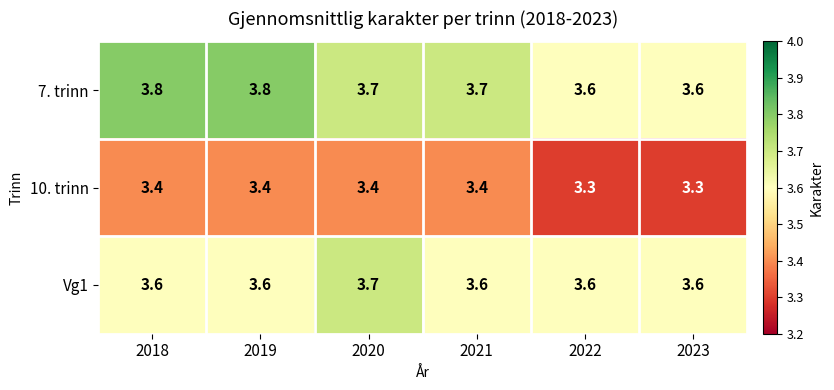

True or false: Vg1 has a value of 6.2 at 2020.

False